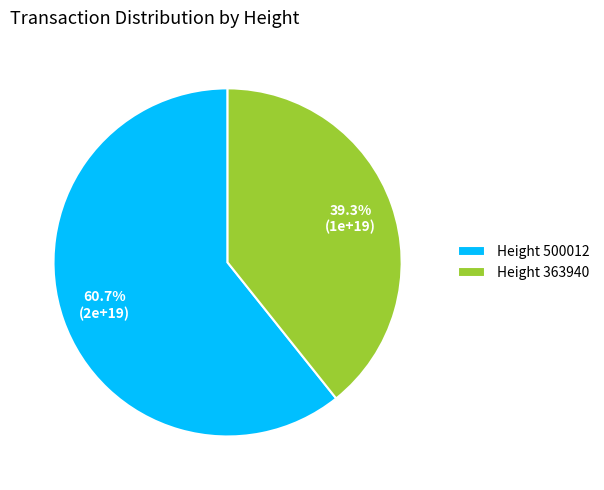

Rank the categories by value from highest to lowest.

Height 500012, Height 363940